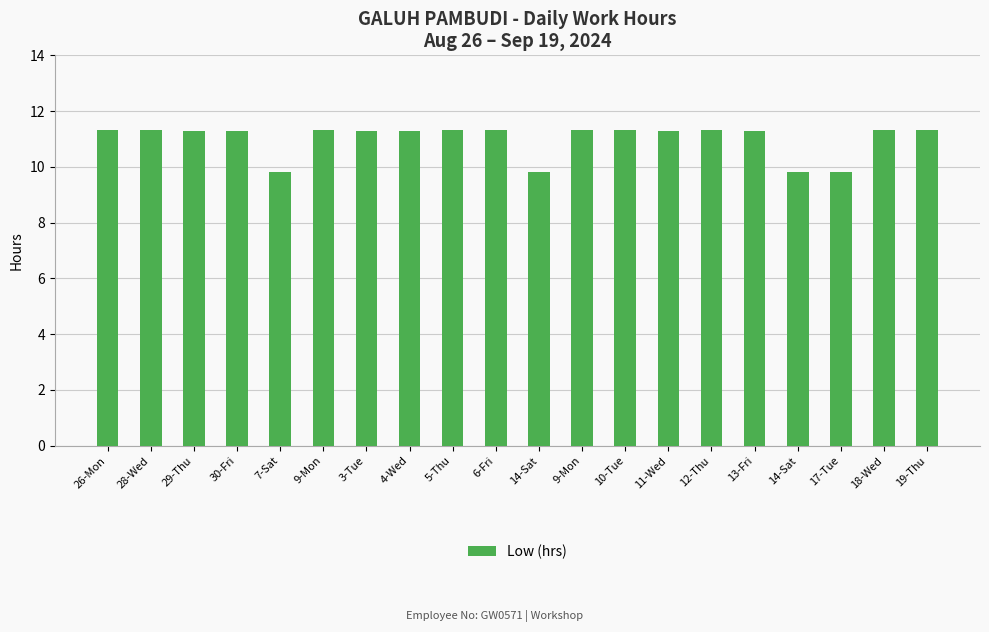

List the labels in order of value, largest first.

26-Mon, 10-Tue, 19-Thu, 18-Wed, 28-Wed, 9-Mon, 5-Thu, 6-Fri, 9-Mon, 12-Thu, 29-Thu, 30-Fri, 3-Tue, 4-Wed, 11-Wed, 13-Fri, 17-Tue, 7-Sat, 14-Sat, 14-Sat